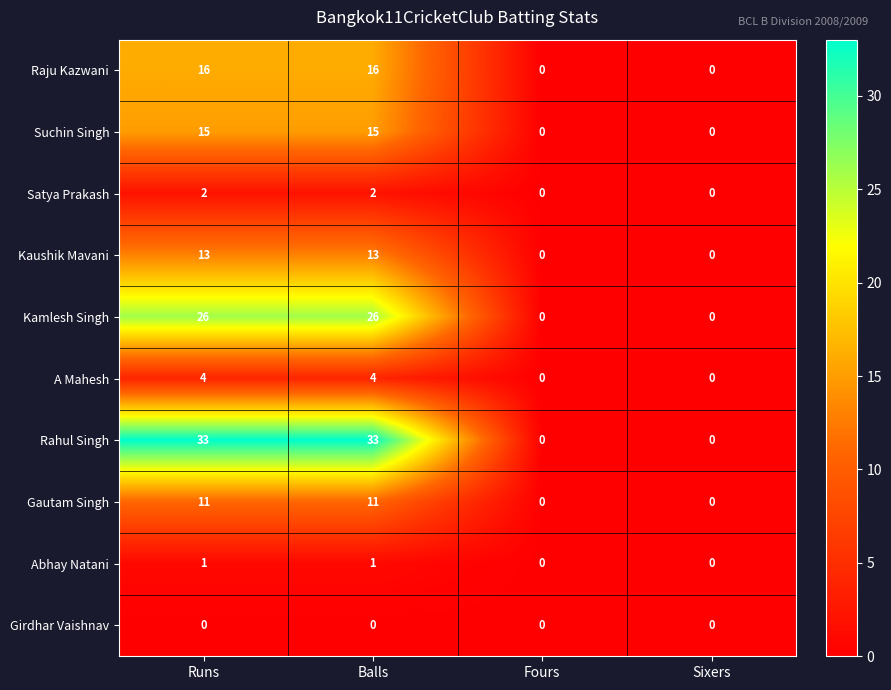

Which series has the widest spread of values?

Rahul Singh